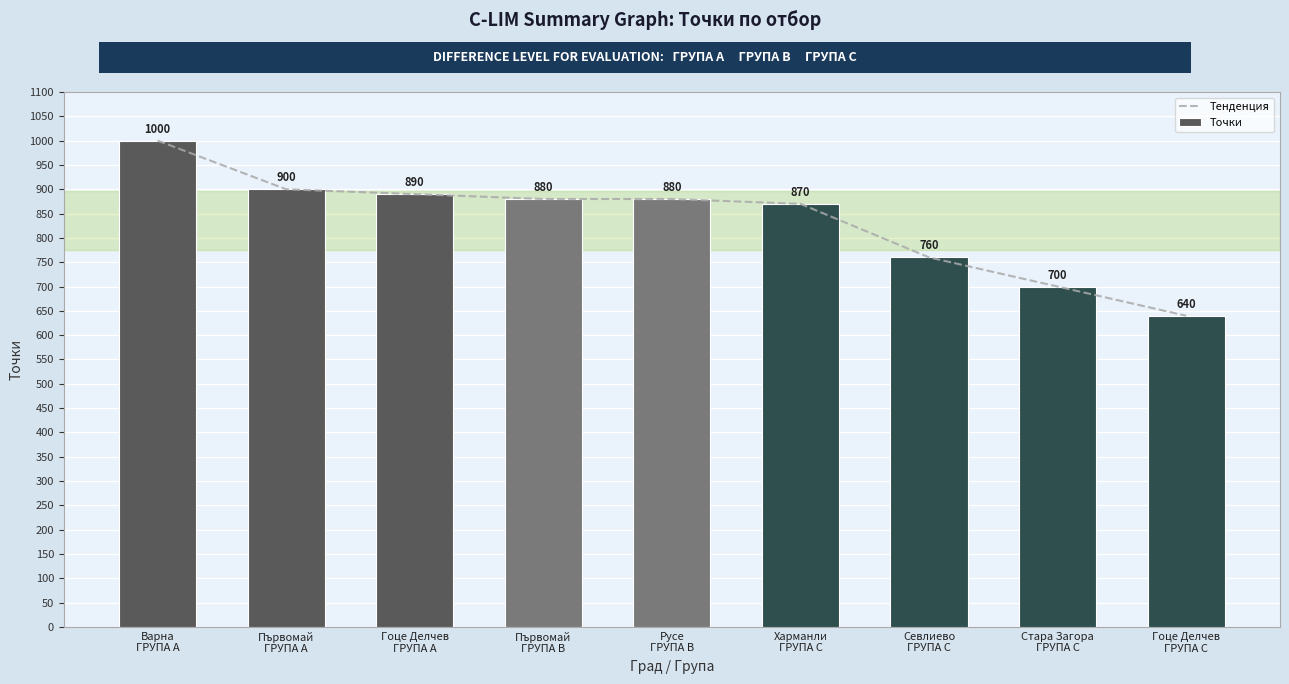

True or false: Тенденция has a value of 1143 at Харманли
ГРУПА С.

False